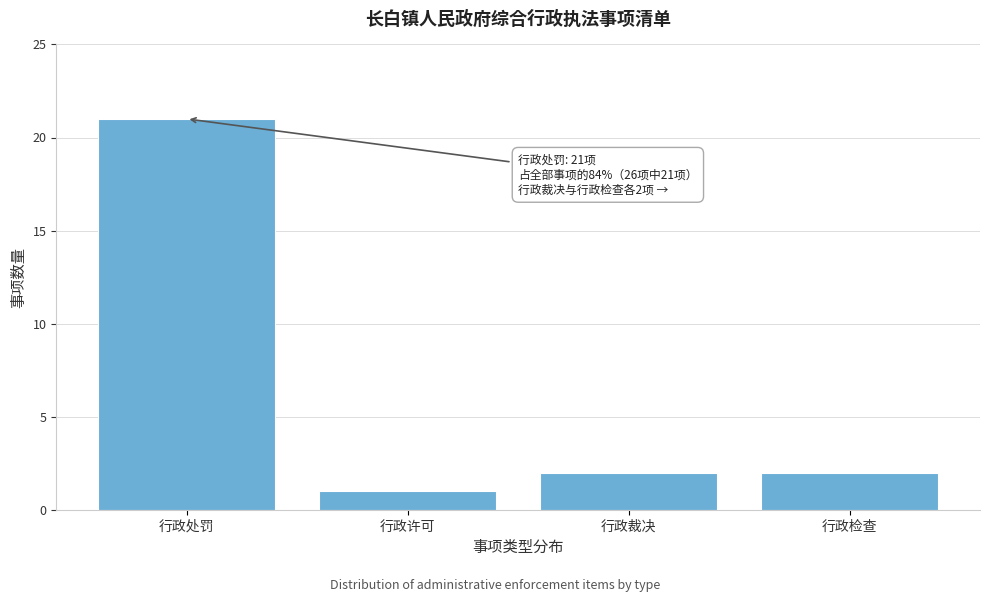

Reading left to right, what are all the values shown in this chart?

行政处罚=21	行政许可=1	行政裁决=2	行政检查=2